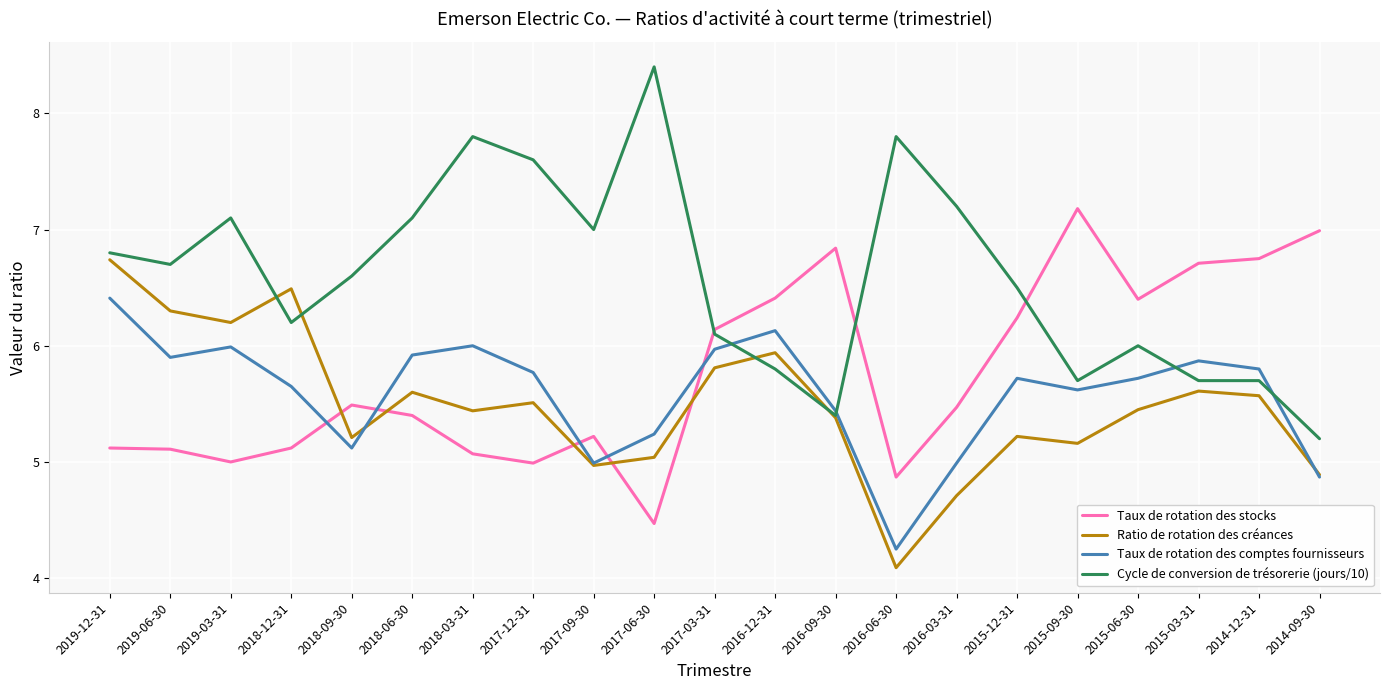

Which series ends up on top after the final intersection of Taux de rotation des stocks and Taux de rotation des comptes fournisseurs?

Taux de rotation des stocks